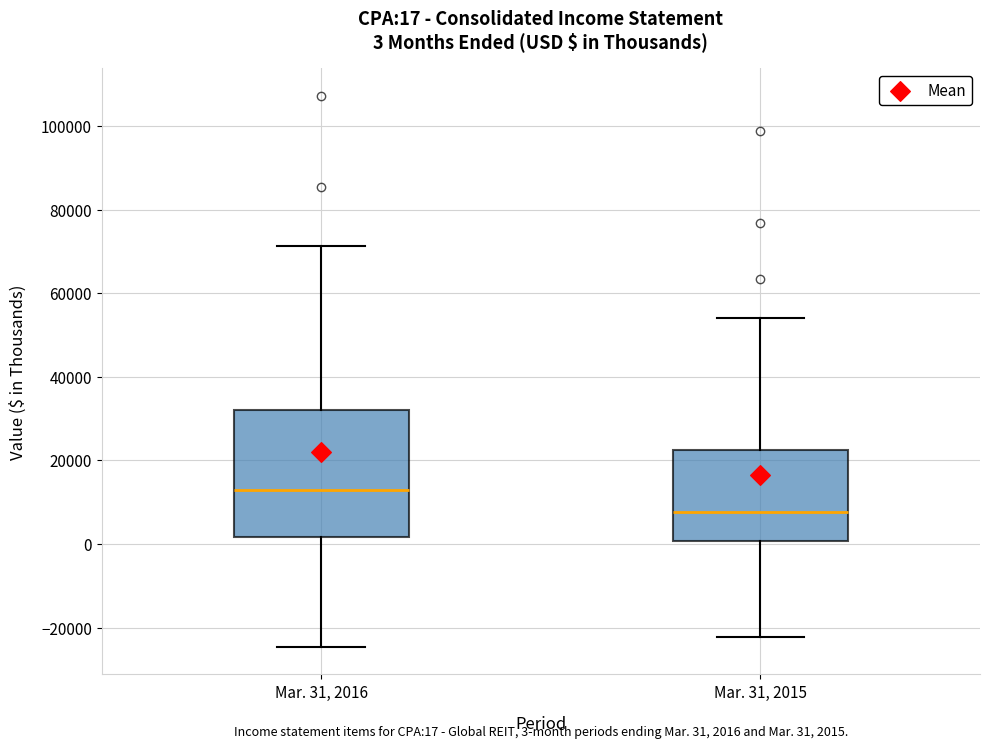

Which box has the lowest median line?

Mar. 31, 2015